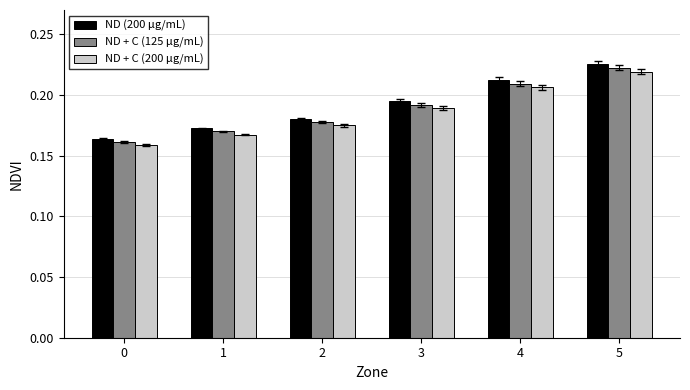

At which category is the sum across all series the highest?

5